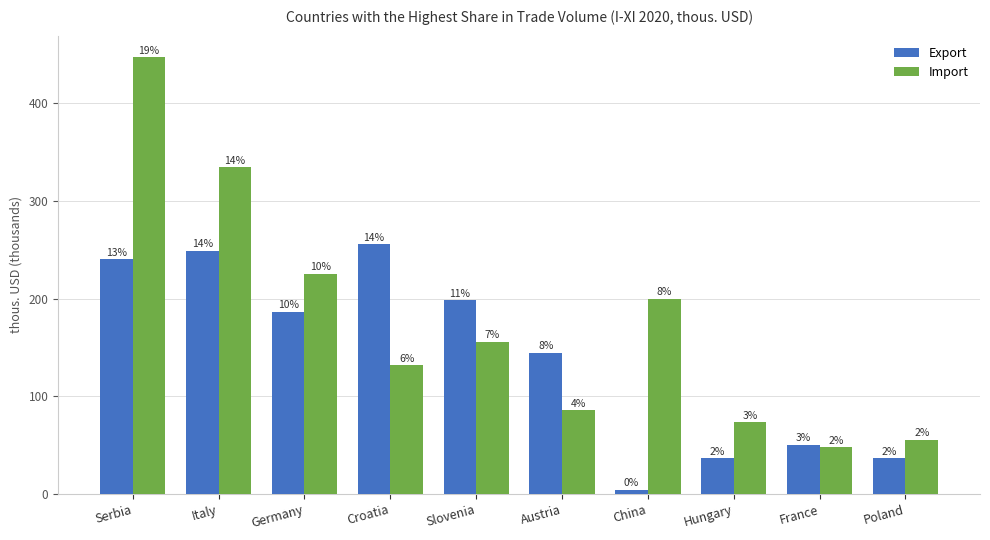

What is the difference between the maximum and minimum values in the Import series?

398.8